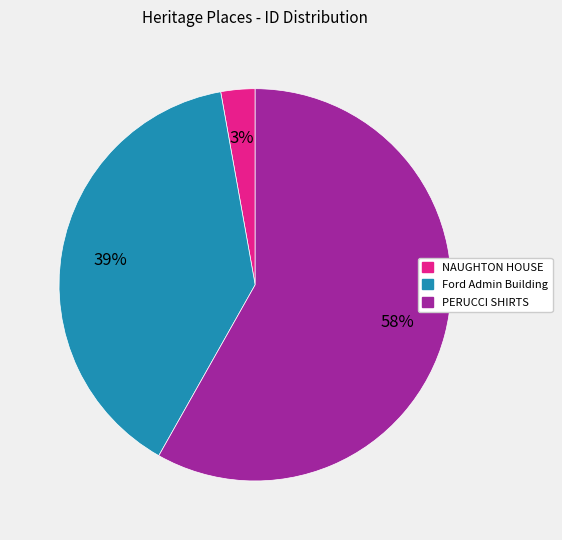

Count the number of slices in the pie.

3